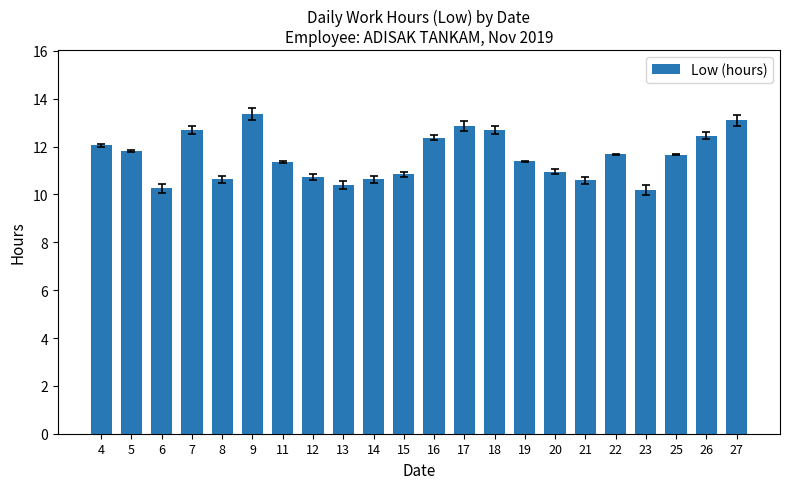

What is the change in value from 11 to 18?

+1.3